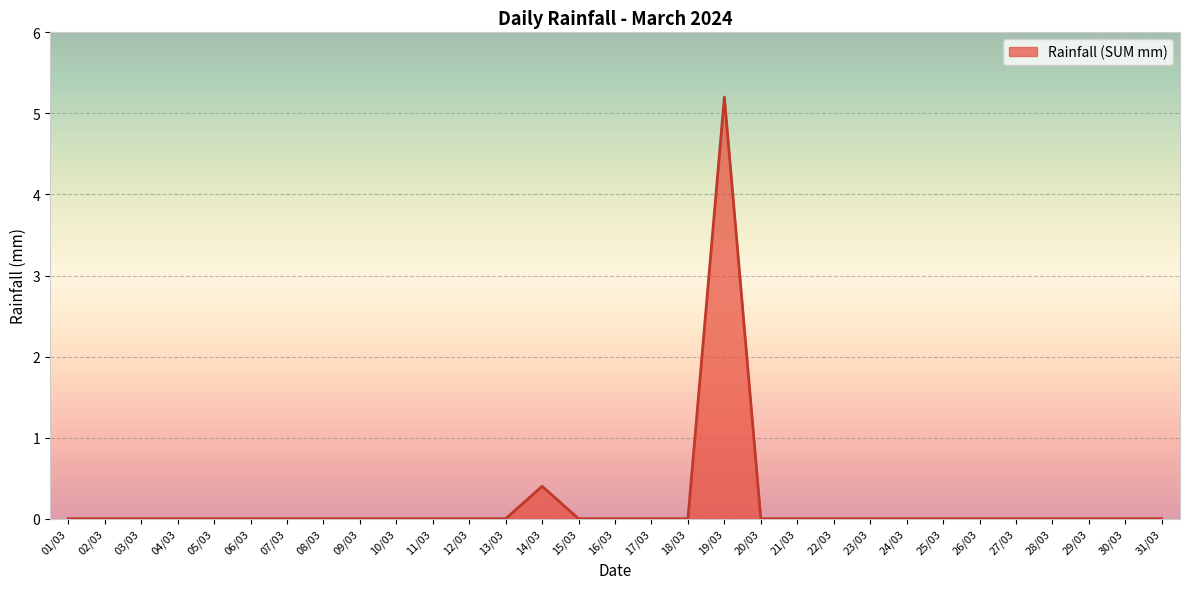

Count the number of categories in the chart.

31